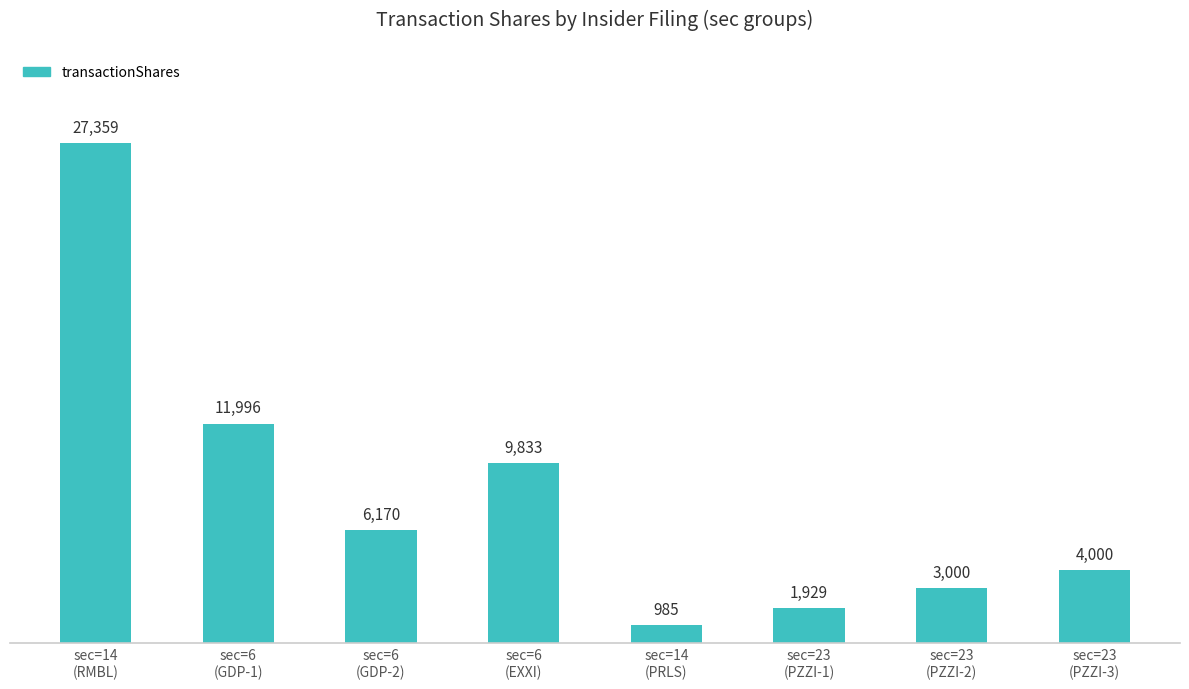

Reading left to right, list all the values displayed in this chart.

27359	11996	6170	9833	985	1929	3000	4000